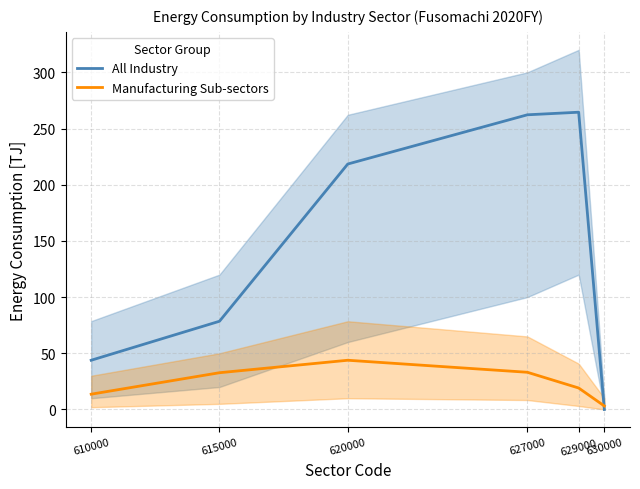

The value of Manufacturing Sub-sectors at 620000 is 15.1. True or false?

False